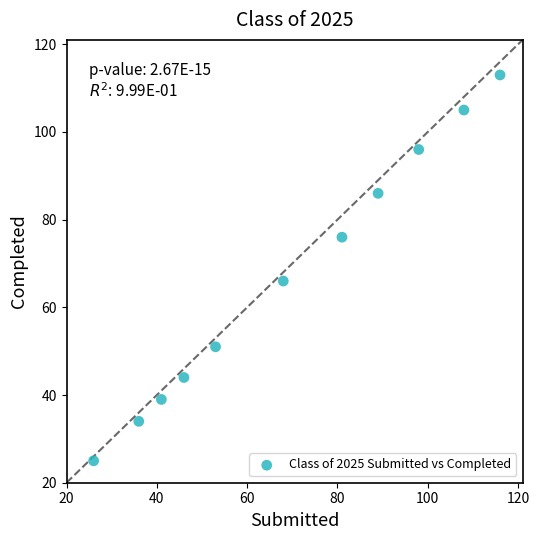

What Y value in the scatter plot is closest to 69?

66